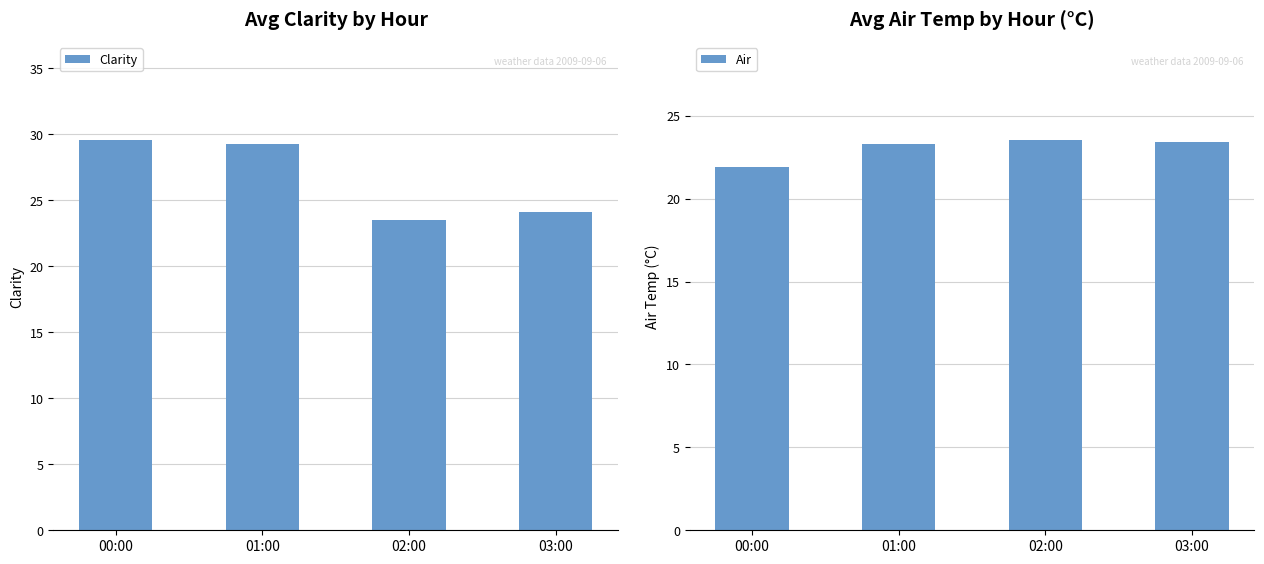

What is the label of the 2nd bar from the right?

02:00